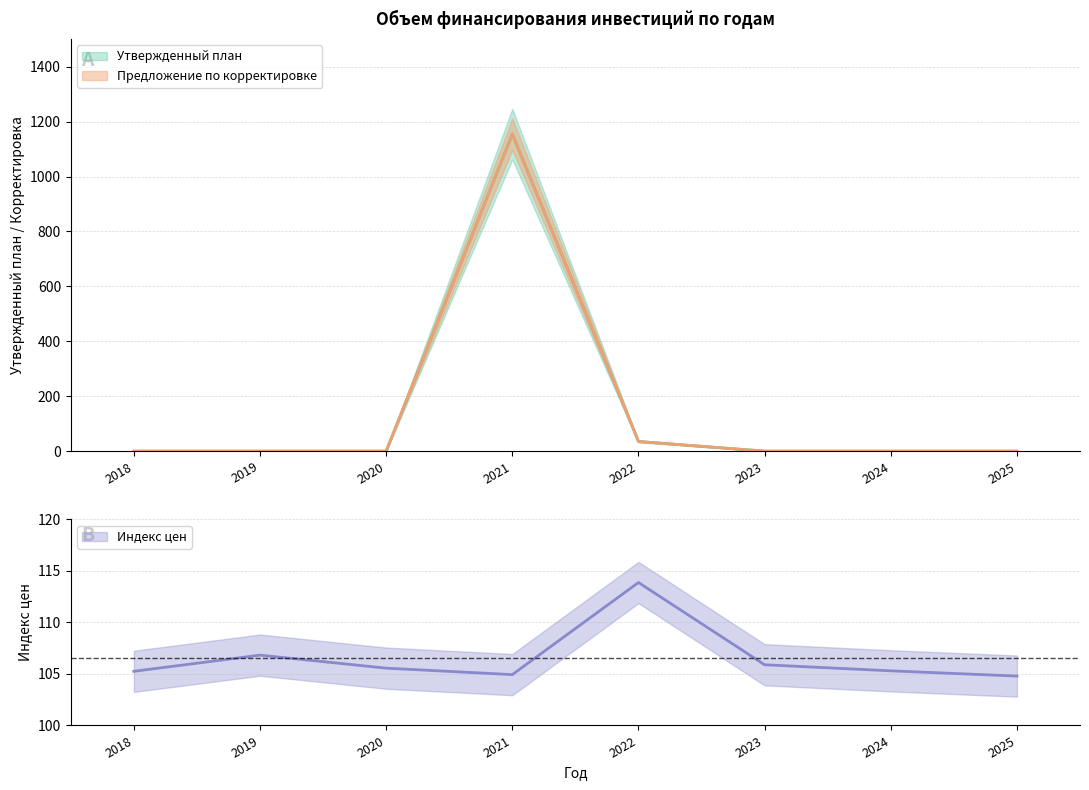

Is the value of Предложение по корректировке at 2022 greater than the value of Утвержденный план at 2025?

Yes